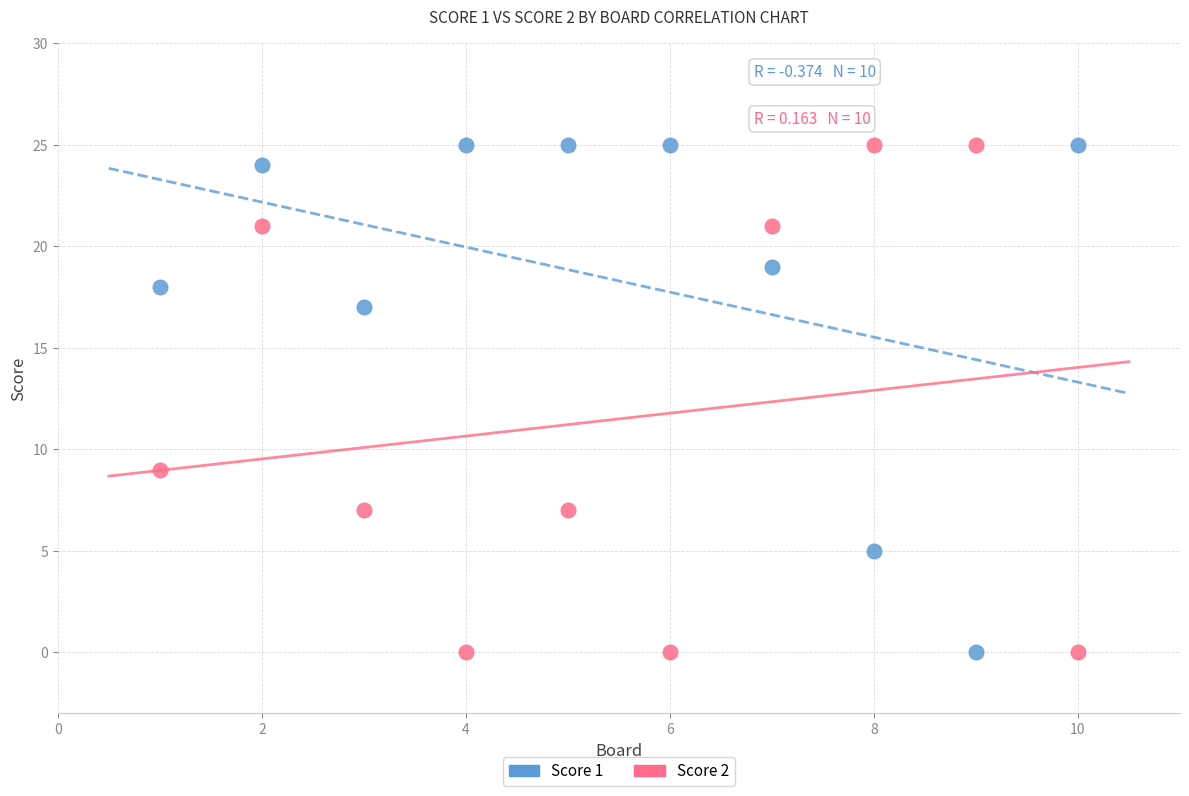

What is the X range (max minus min) for the scatter plot?

9